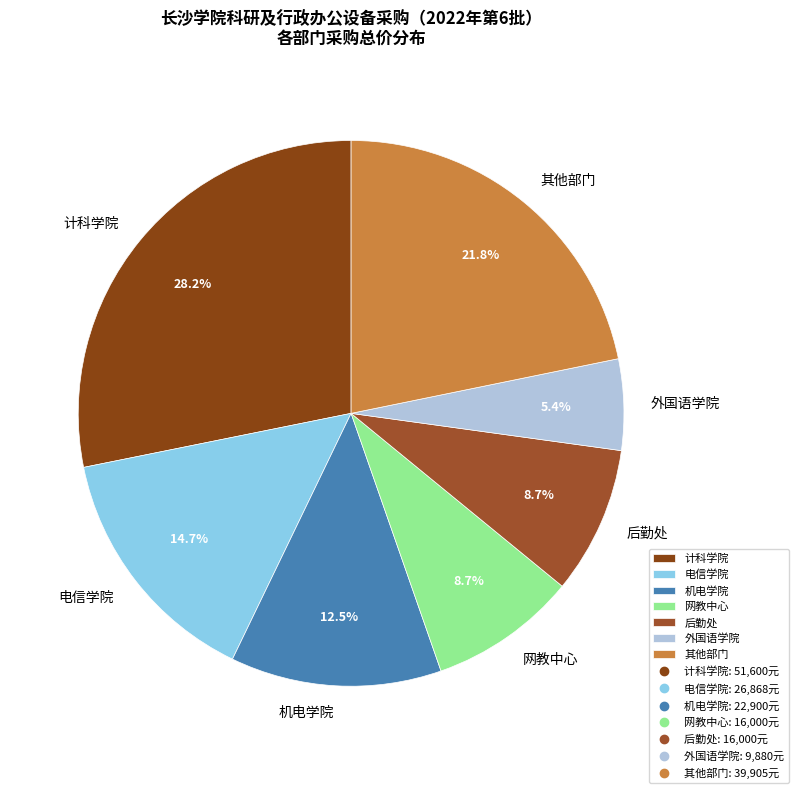

Which has a higher value, 机电学院 or 外国语学院?

机电学院